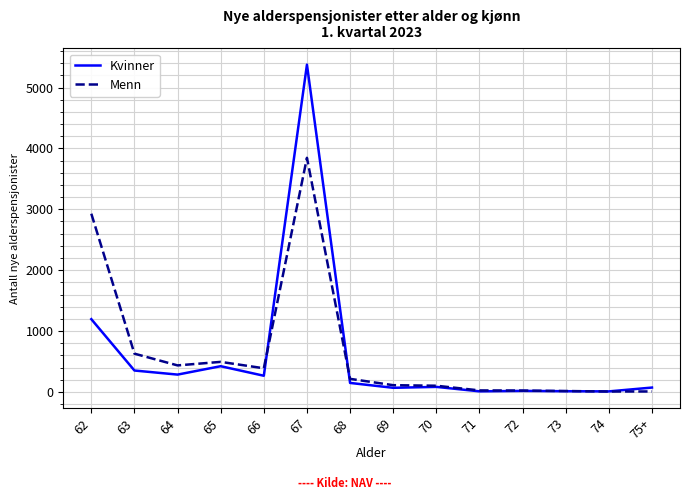

At which label does Menn reach its peak?

67